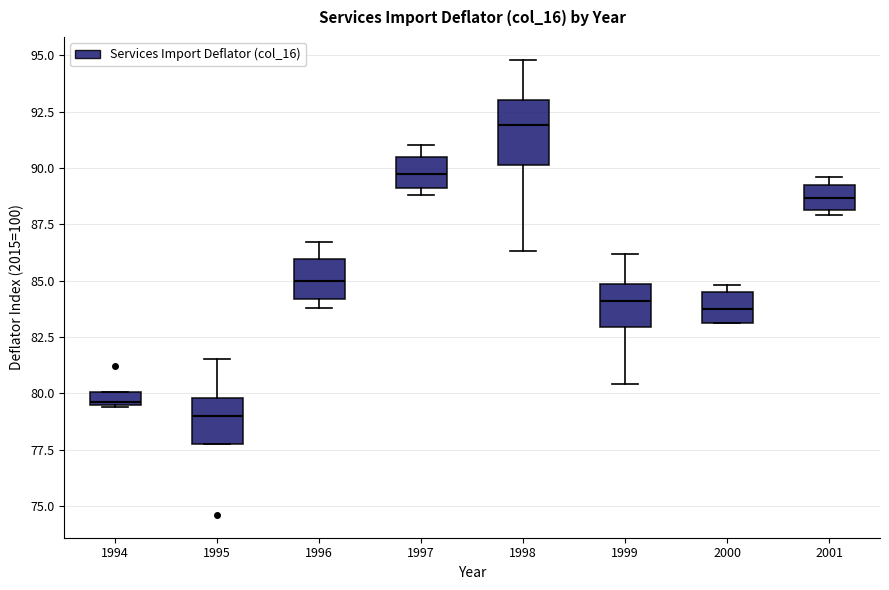

Which box is the tallest, from its lower edge to its upper edge?

1998